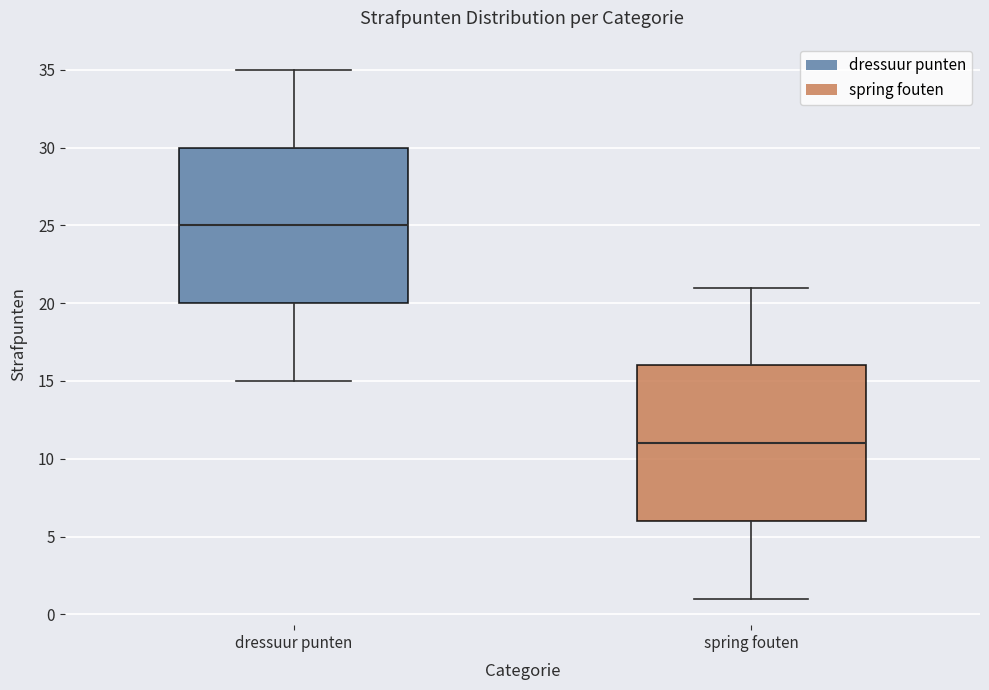

Which box's median line is the lowest?

spring fouten